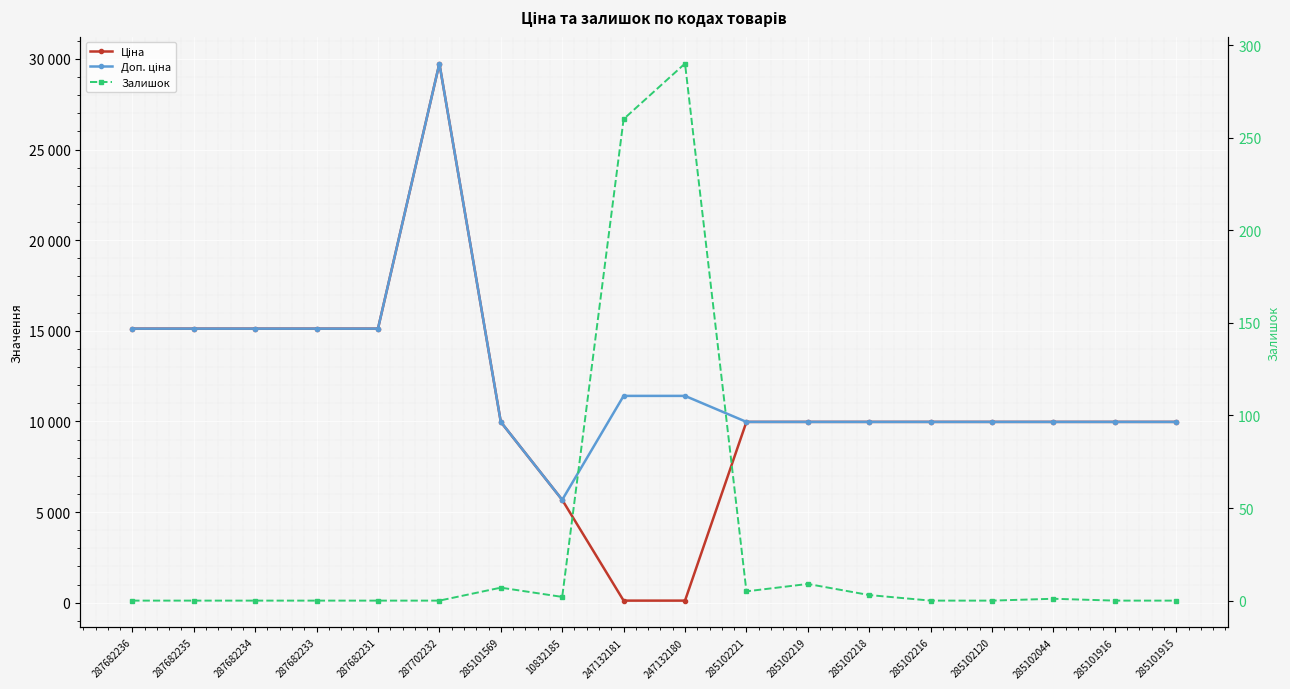

How many times do Ціна and Залишок cross each other?

2